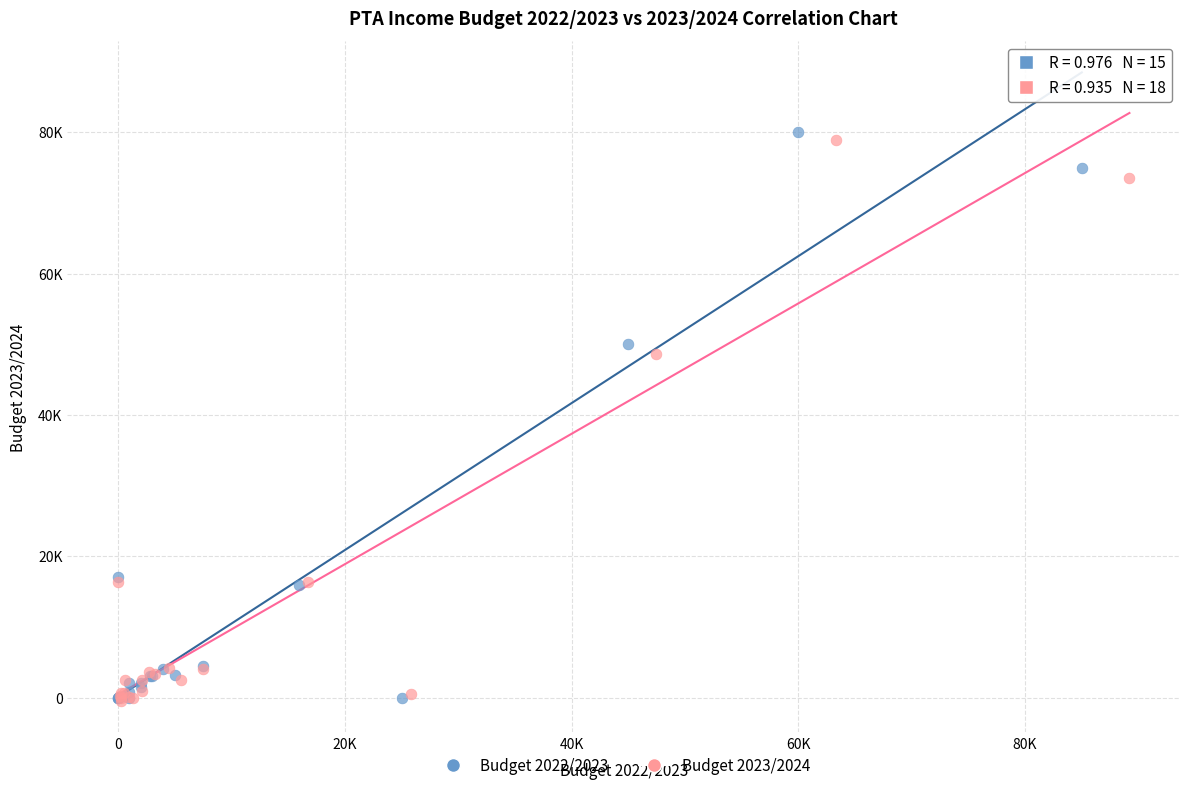

Which series reaches the maximum Y coordinate?

Budget 2022/2023